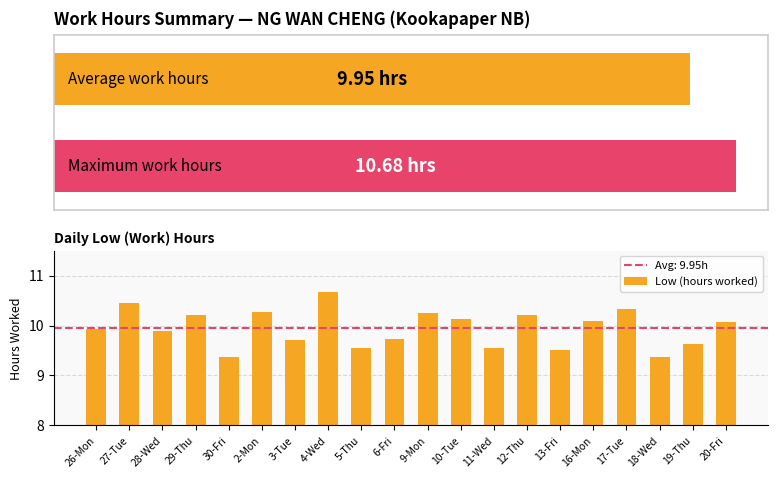

Reading right to left, extract all data points from this chart.

10.1	9.6	9.4	10.3	10.1	9.5	10.2	9.5	10.1	10.2	9.7	9.6	10.7	9.7	10.3	9.4	10.2	9.9	10.4	9.9